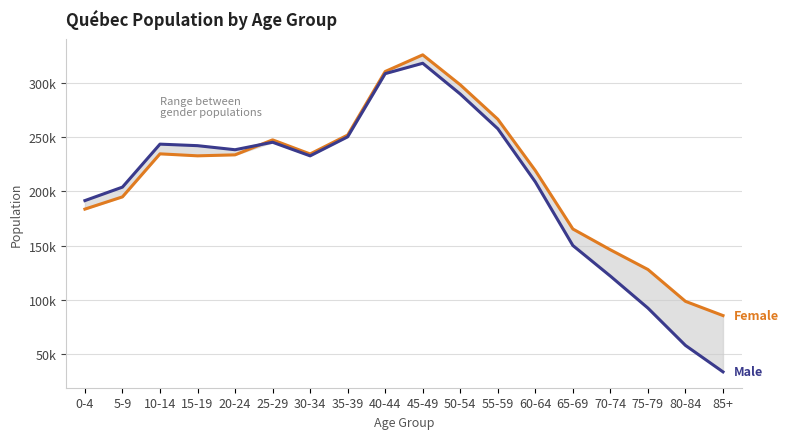

What is the sum of all Female values?

3858440